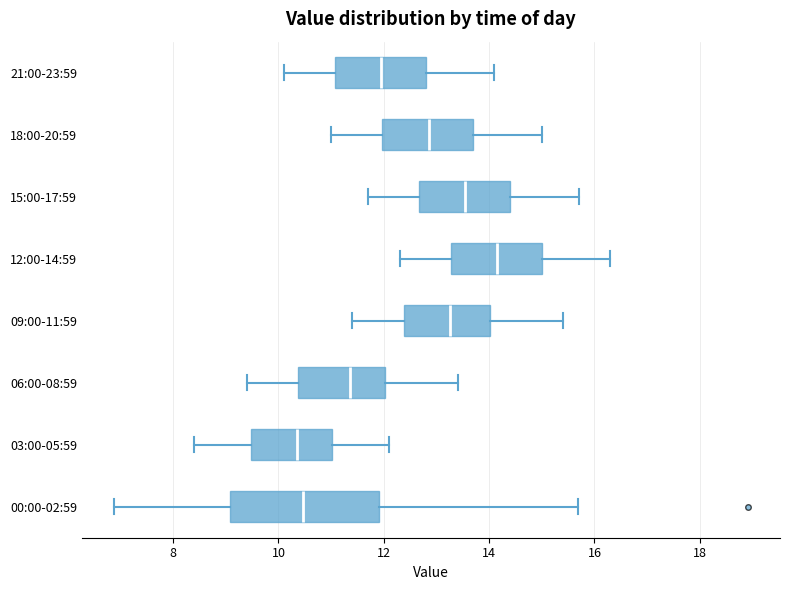

Comparing the boxes themselves (not the whiskers), which one is the widest?

00:00-02:59